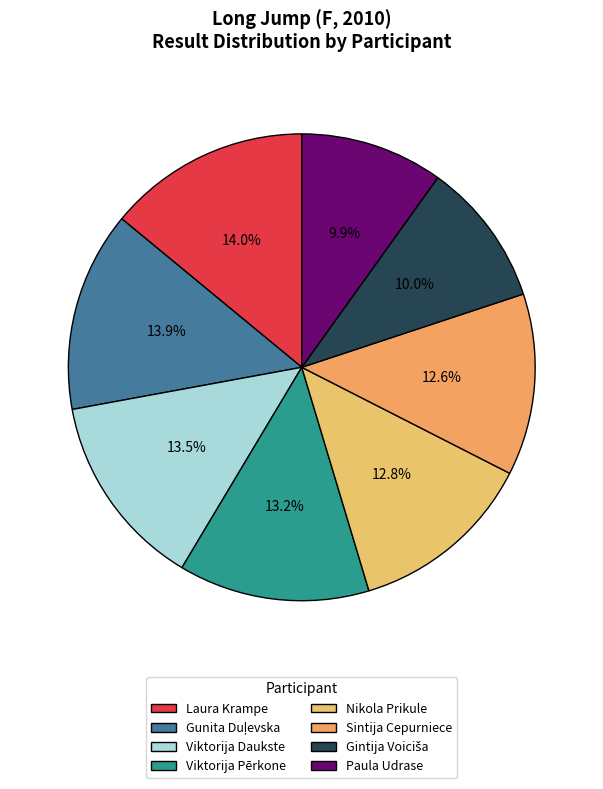

Is the sum of Nikola Prikule and Gintija Voiciša greater than half?

No